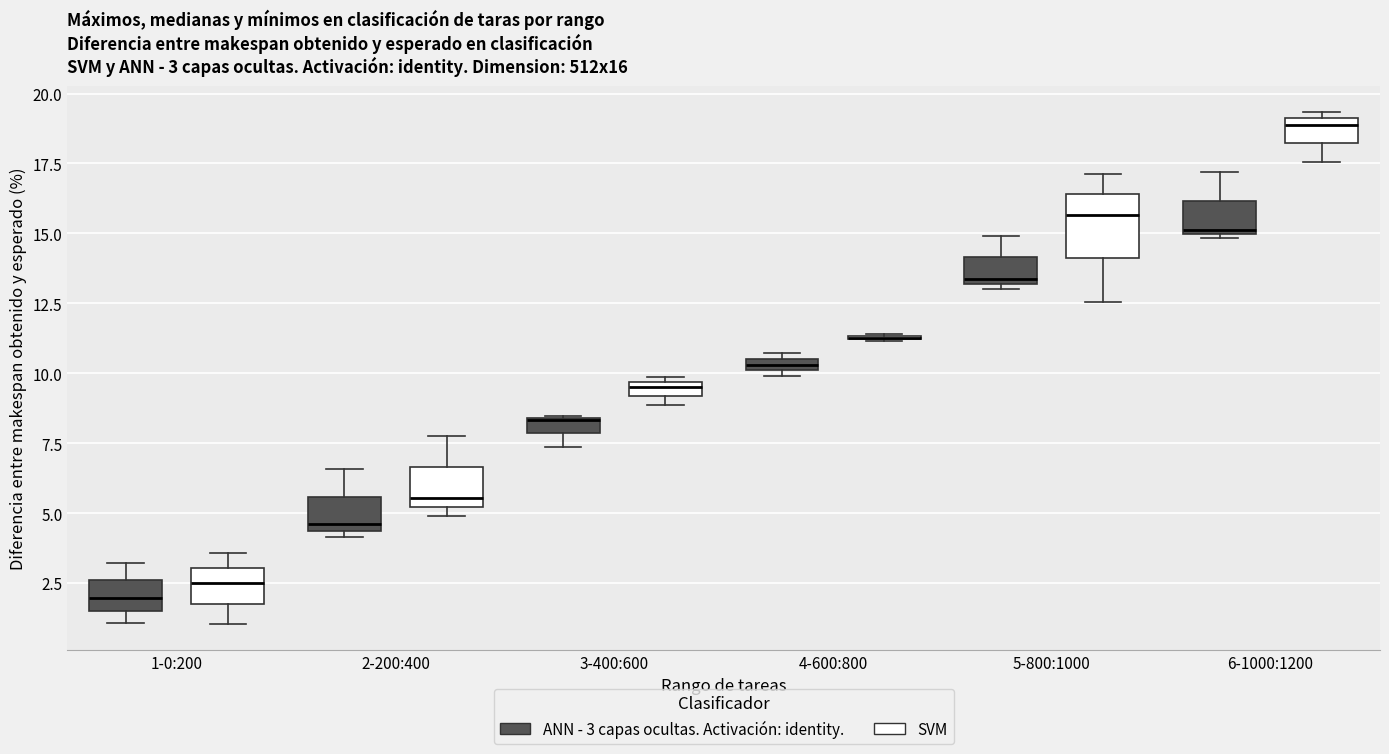

Comparing the boxes themselves (not the whiskers), which one is the tallest?

5-800:1000 (SVM)